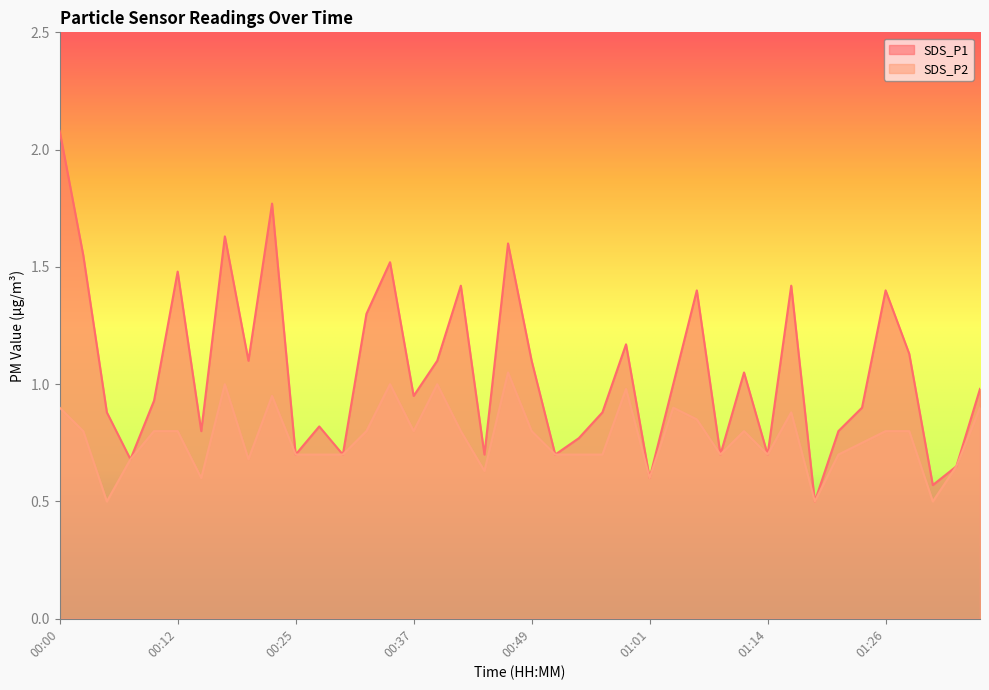

True or false: SDS_P2 and SDS_P1 intersect in this chart.

False